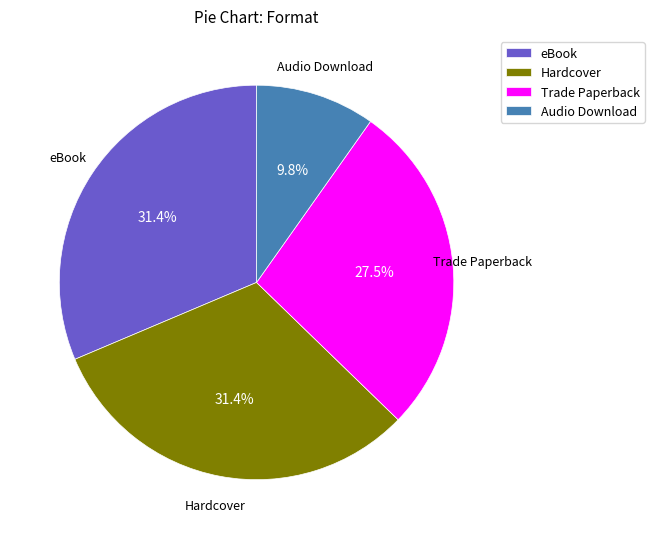

Which has a higher value, Hardcover or Audio Download?

Hardcover